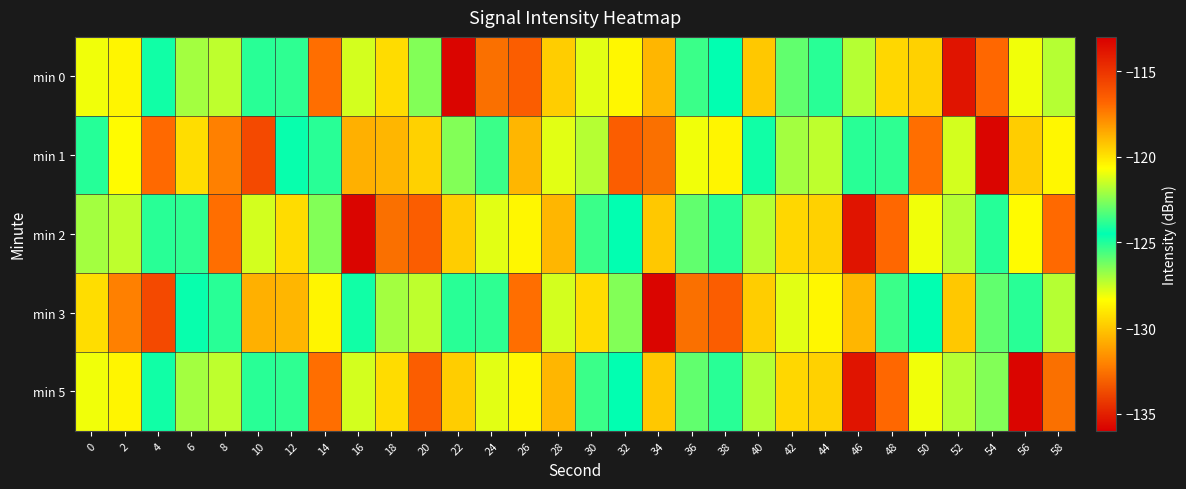

At which category is the sum across all series the highest?

20